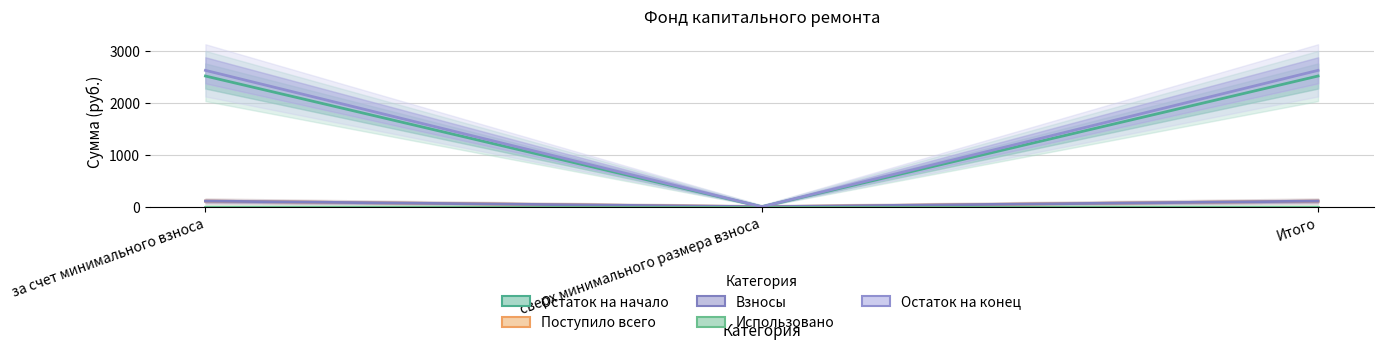

What value does the Поступило всего series have at за счет минимального взноса?

108.8